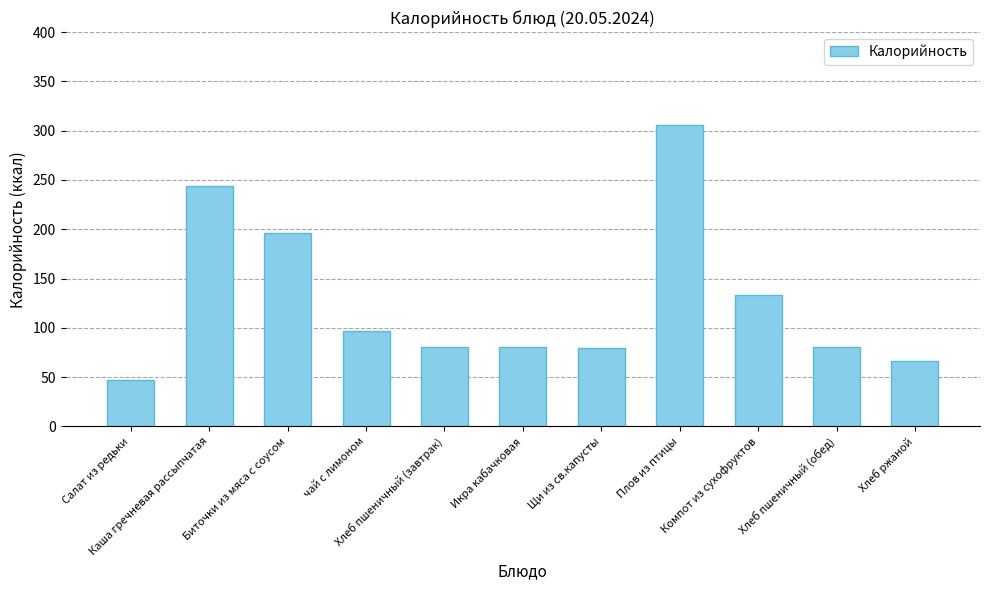

What is the minimum value shown in the chart?

47.0